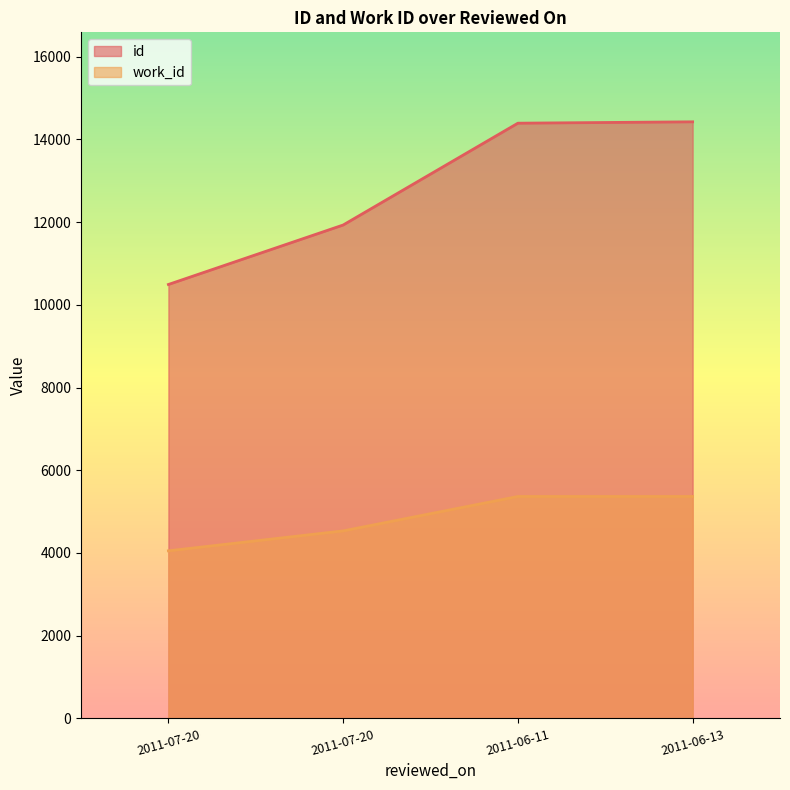

True or false: id and work_id cross at least once.

False